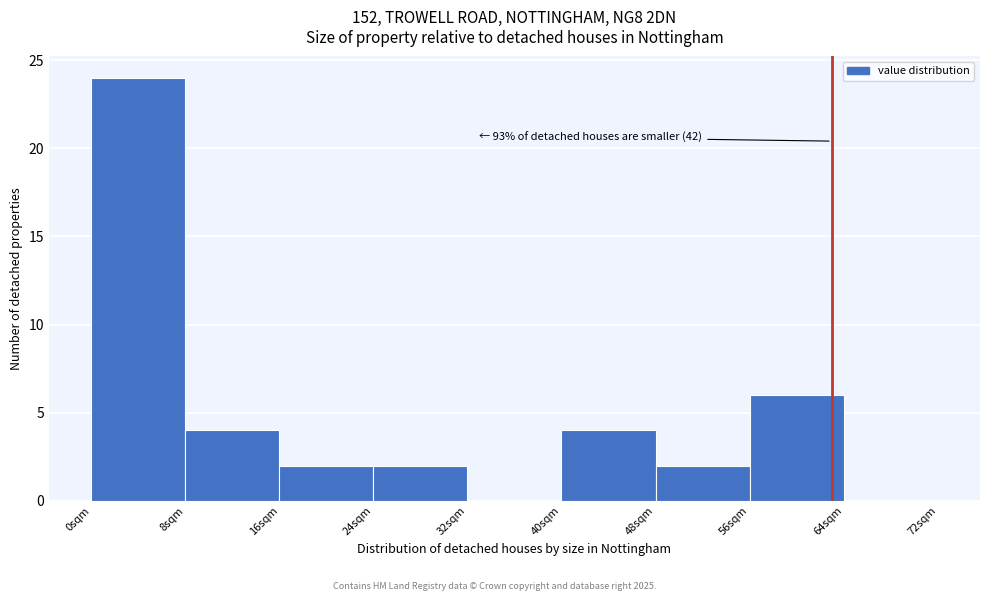

Which range on the x-axis has the tallest bar?

0 to 8